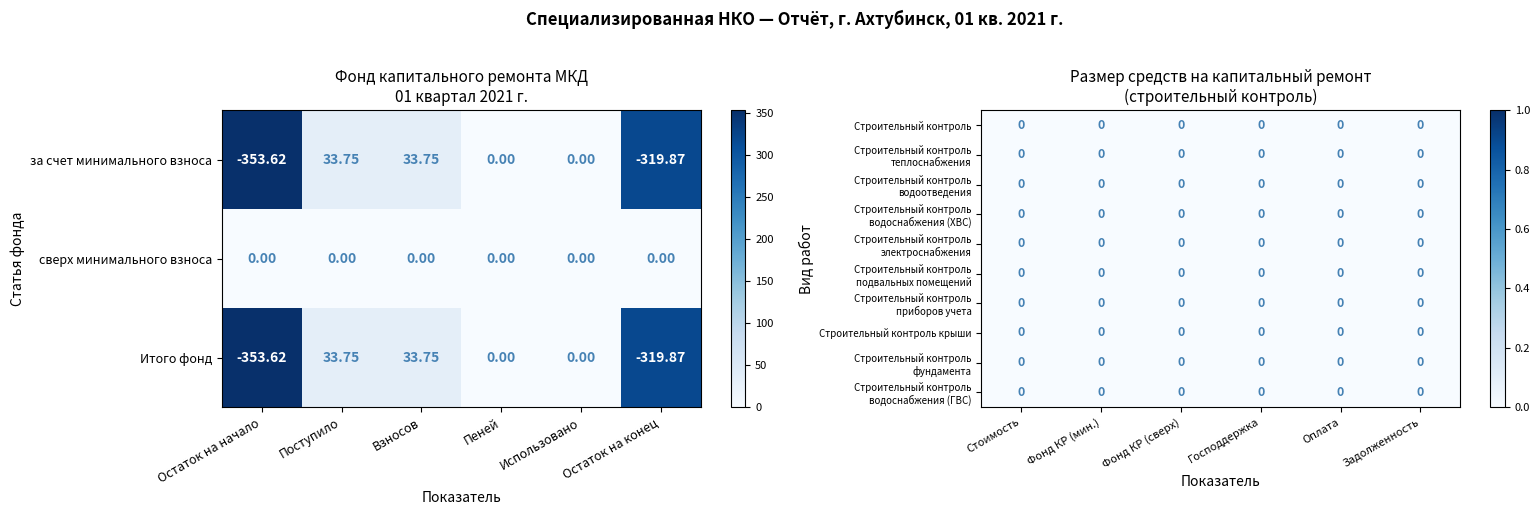

Where is за счет минимального взноса nearest to the value 176?

Поступило